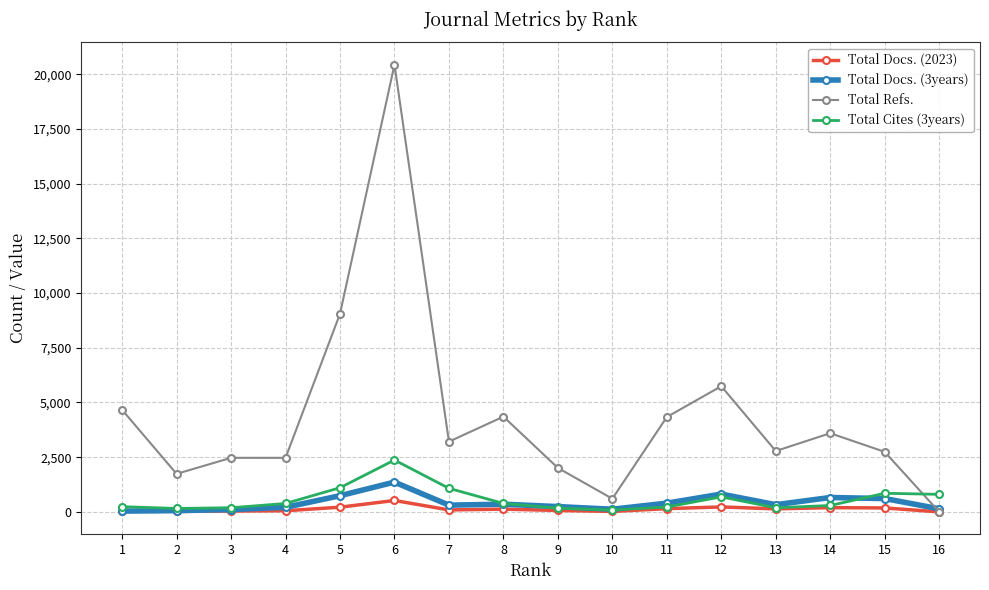

What is the average value of the Total Cites (3years) series?

574